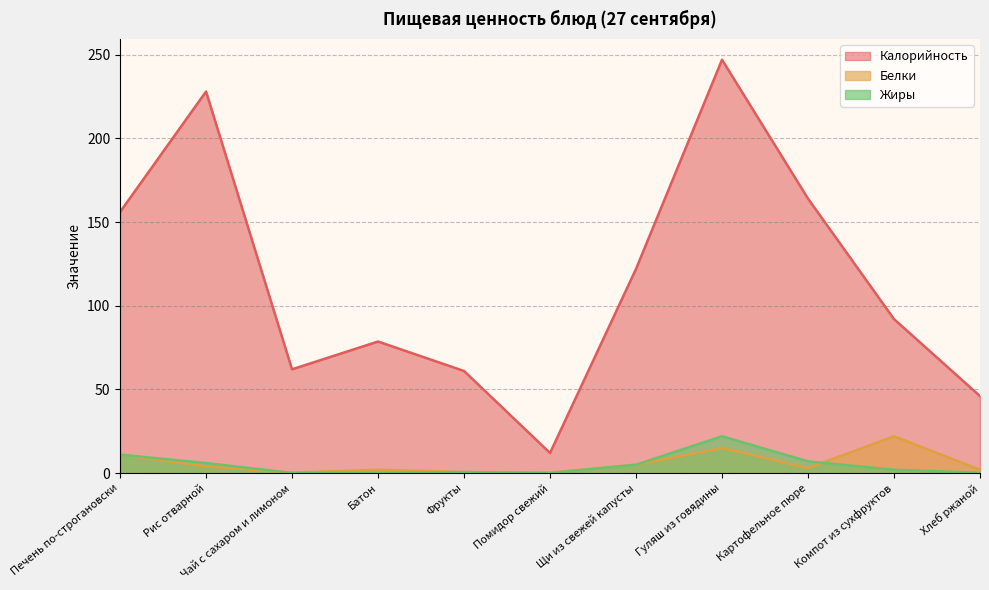

What are all the series names shown in the legend?

Калорийность, Белки, Жиры